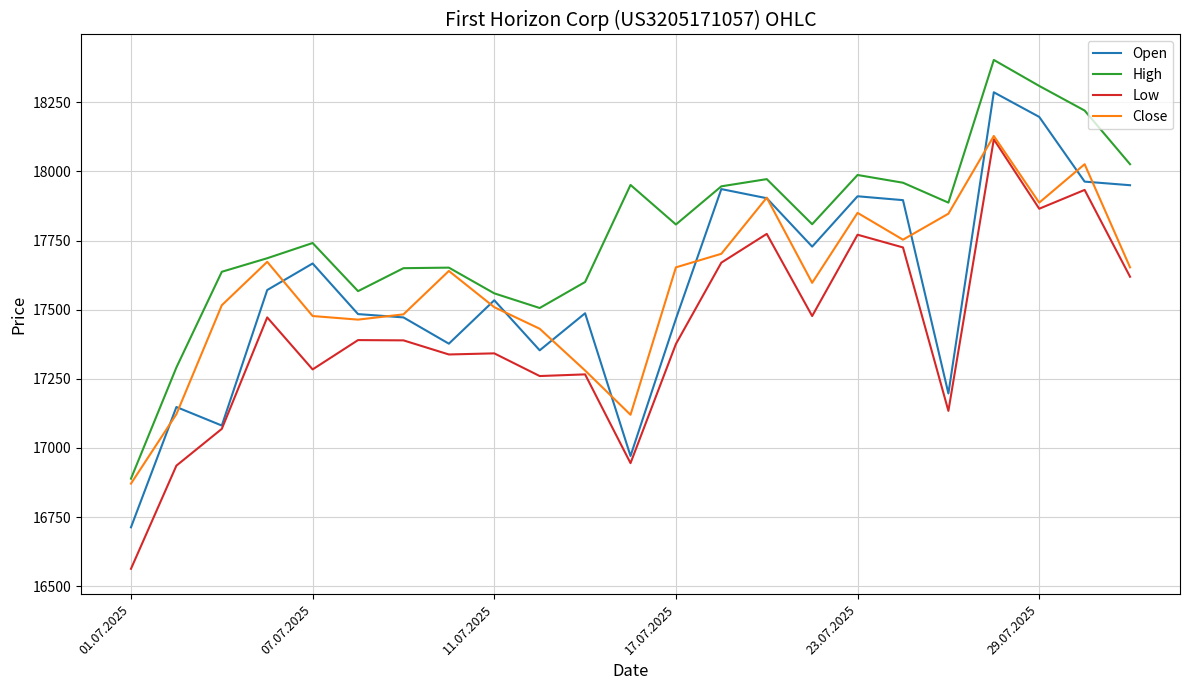

How many lines are shown in the chart?

4